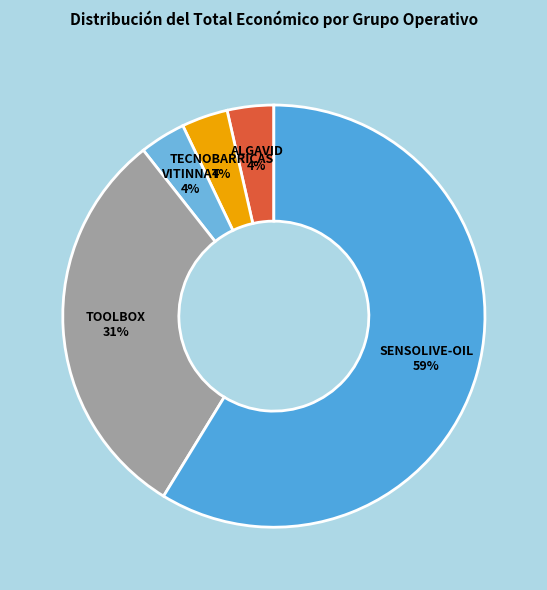

Is SENSOLIVE-OIL the majority of the pie?

Yes